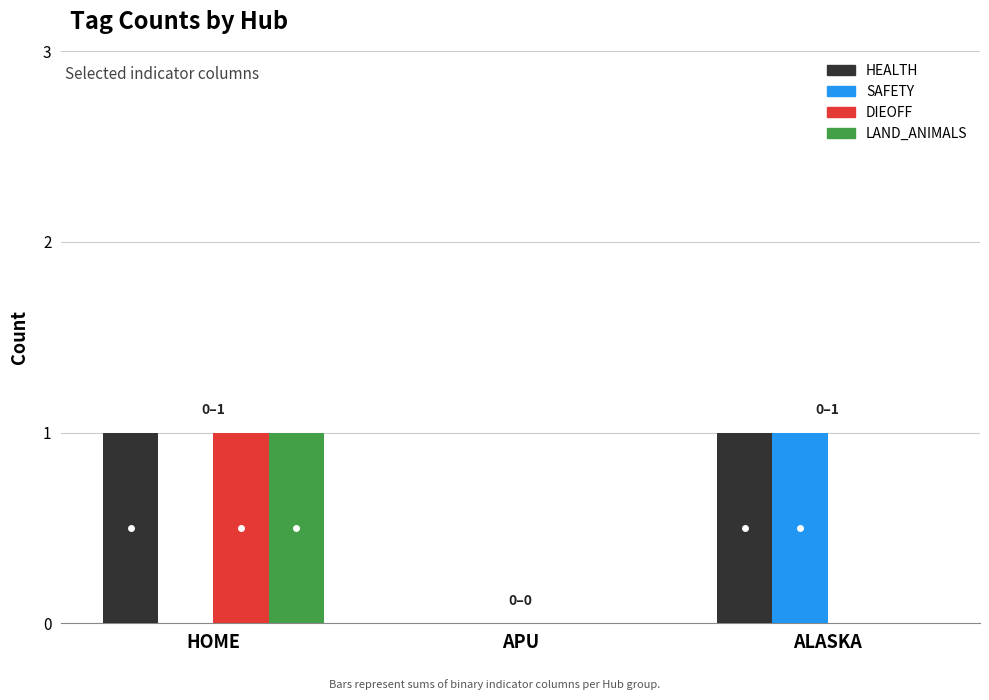

Which category has the highest value in the LAND_ANIMALS series?

HOME